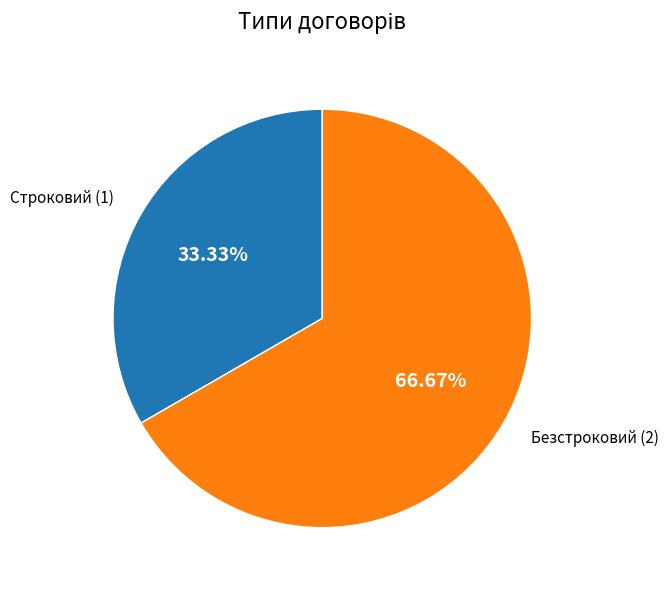

Is there a majority slice in this chart?

Yes